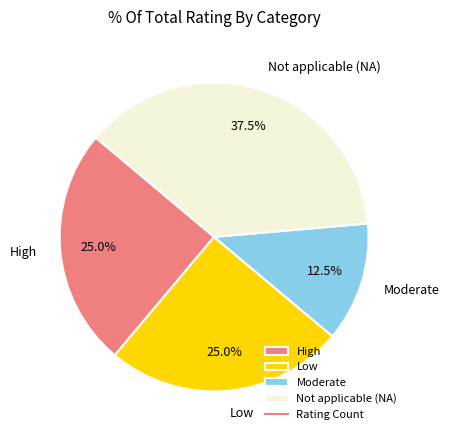

Approximately how many times larger is the value at High compared to Not applicable (NA)?

0.7